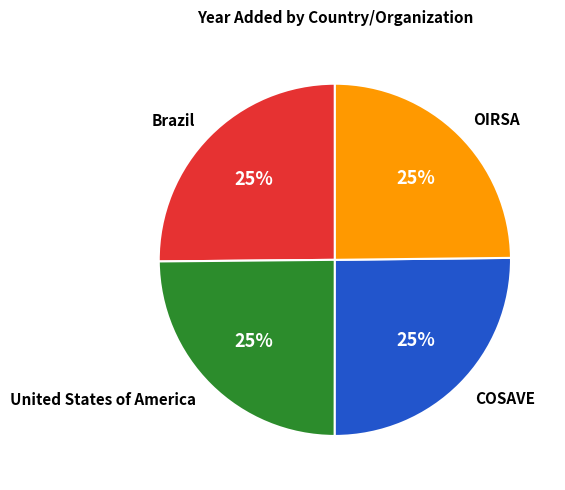

What is the ratio of the value at OIRSA to the value at Brazil?

1.0